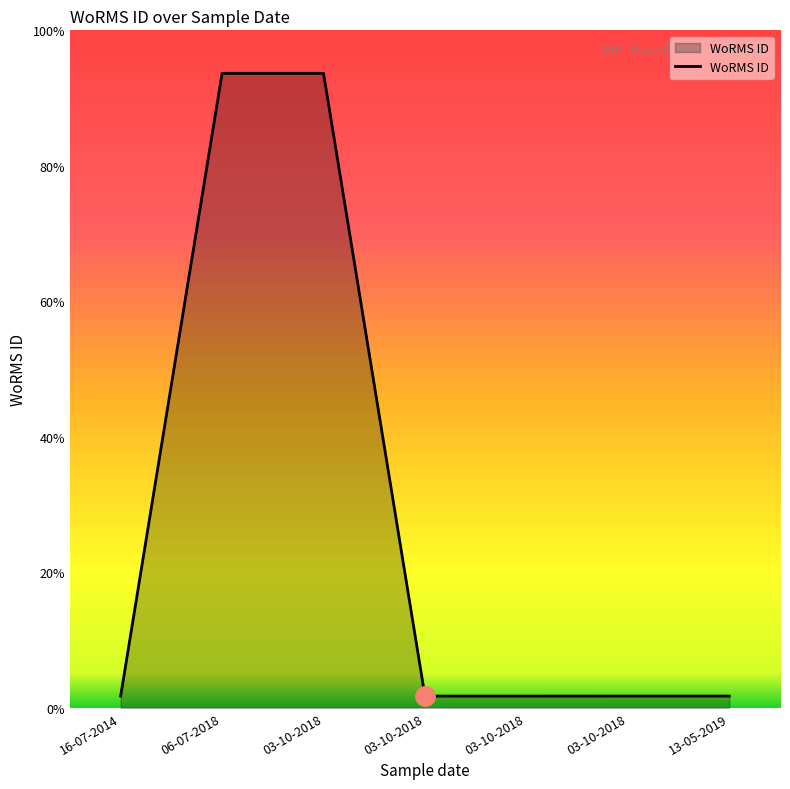

True or false: there are more than 2 points higher than both neighbors.

False